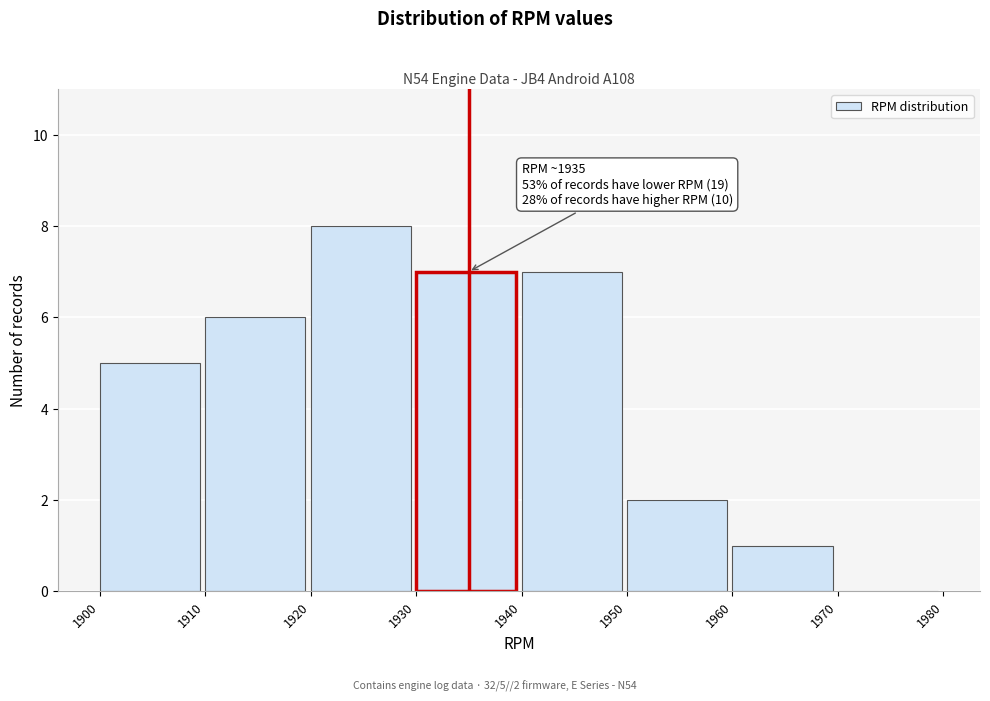

Which range on the x-axis has the tallest bar?

1920 to 1930